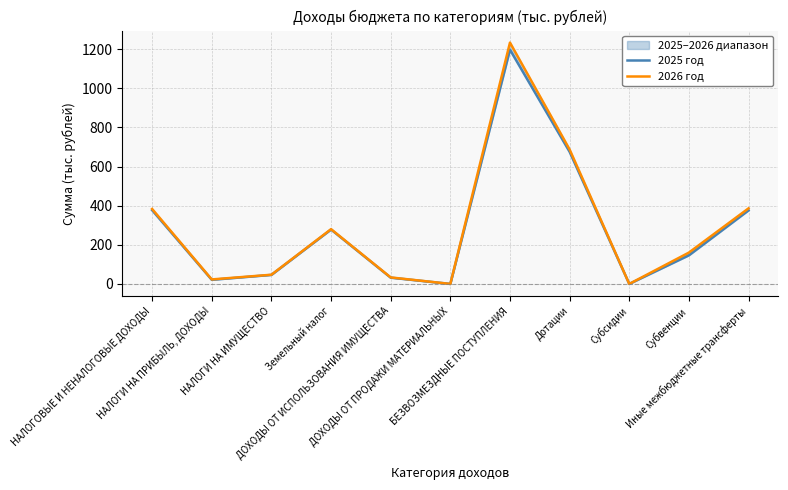

Which has a higher value, Субсидии or Иные межбюджетные трансферты?

Иные межбюджетные трансферты